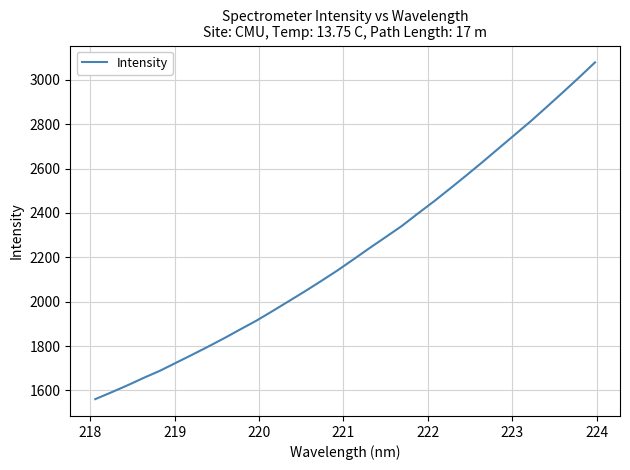

What is the difference between the maximum and minimum values?

1517.4